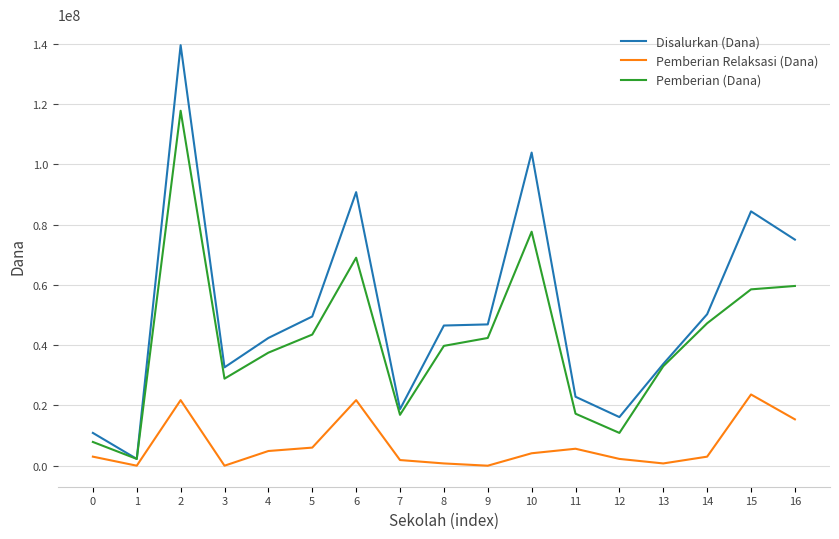

Where is Pemberian Relaksasi (Dana) nearest to the value 11812500?

16